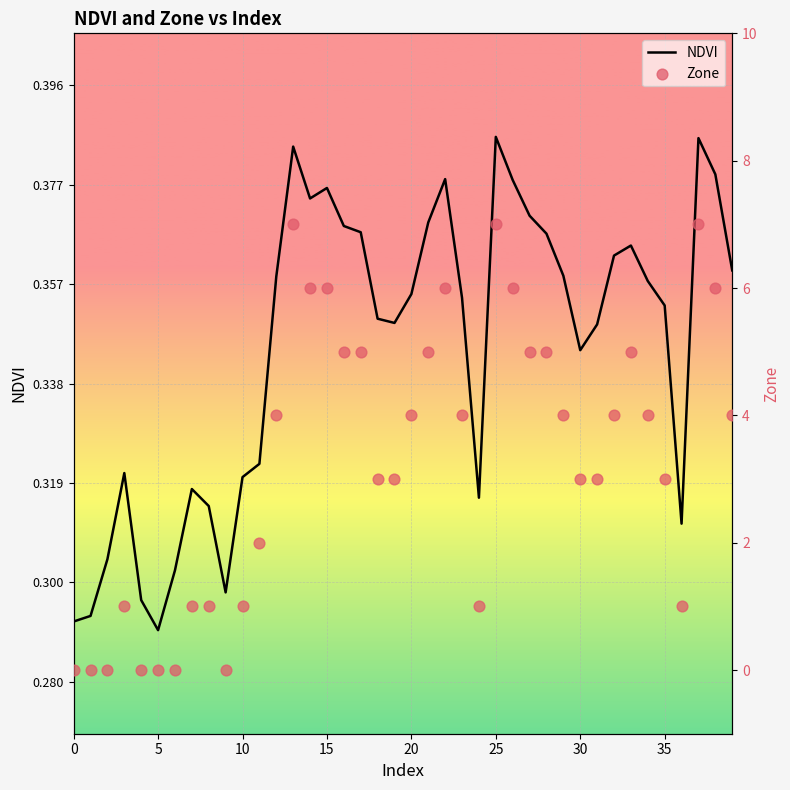

Which series reaches the minimum Y coordinate?

Zone